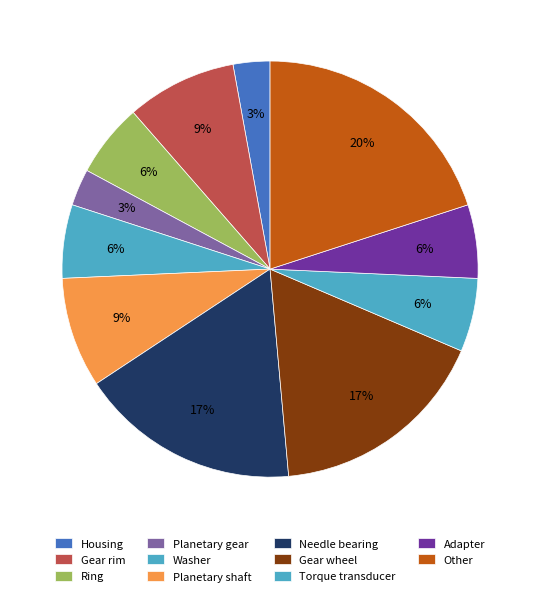

Rank the categories by value from highest to lowest.

Other, Needle bearing, Gear wheel, Gear rim, Planetary shaft, Ring, Washer, Torque transducer, Adapter, Housing, Planetary gear